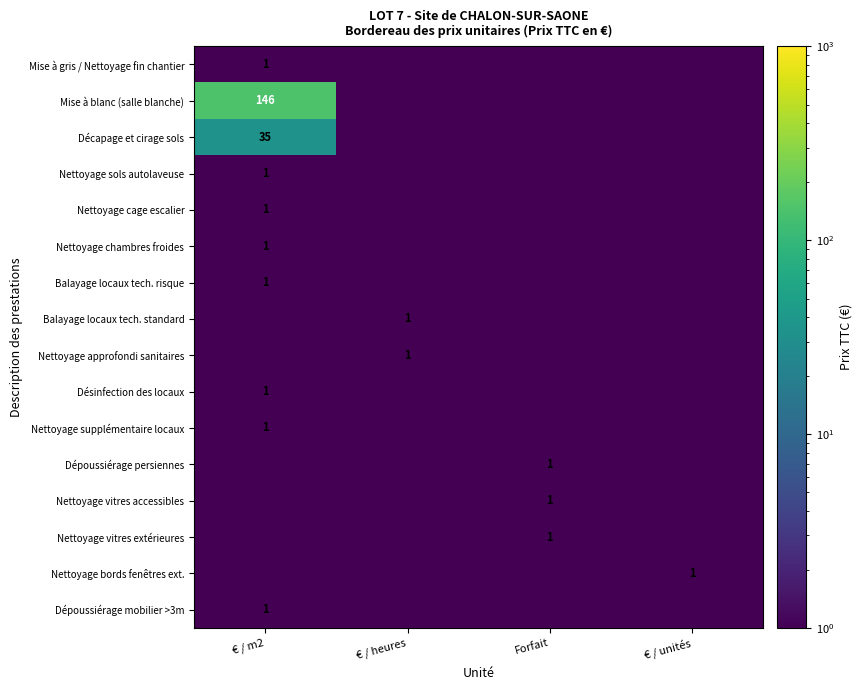

The value of Mise à blanc (salle blanche) at € / m2 is 146.0. True or false?

True